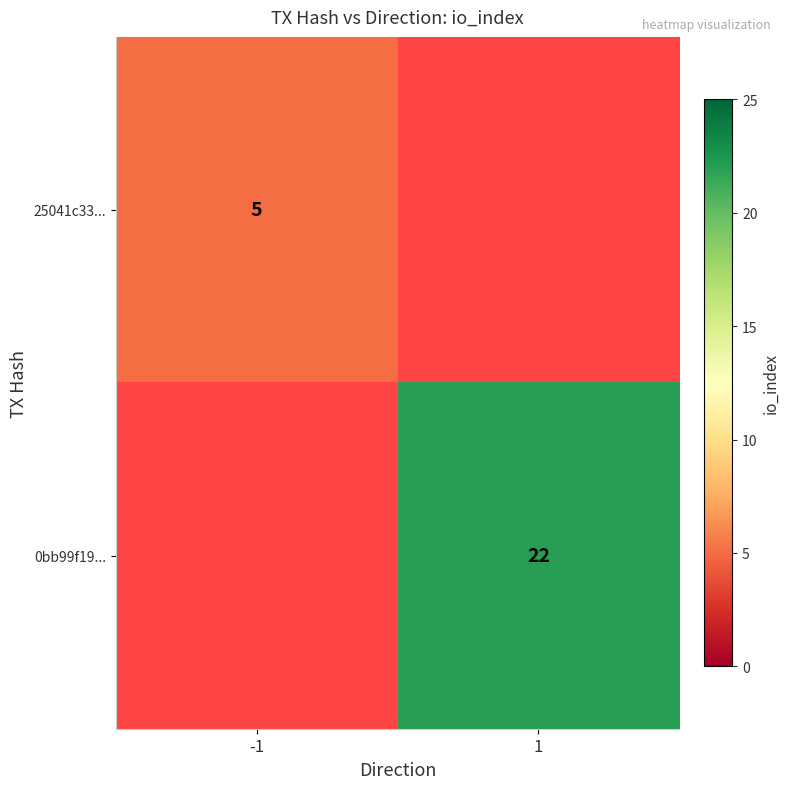

True or false: 25041c33... has a value of 5 at -1.

True